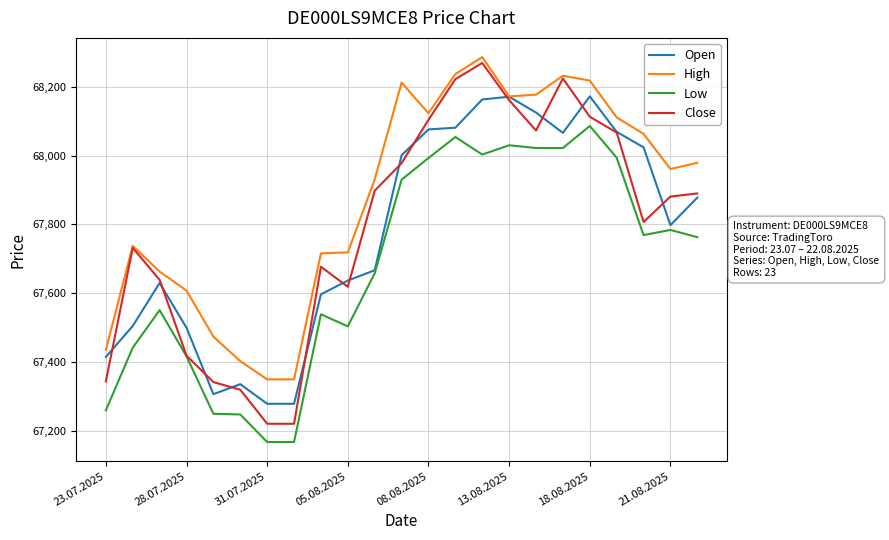

Does the chart display data point markers on the line(s)?

No